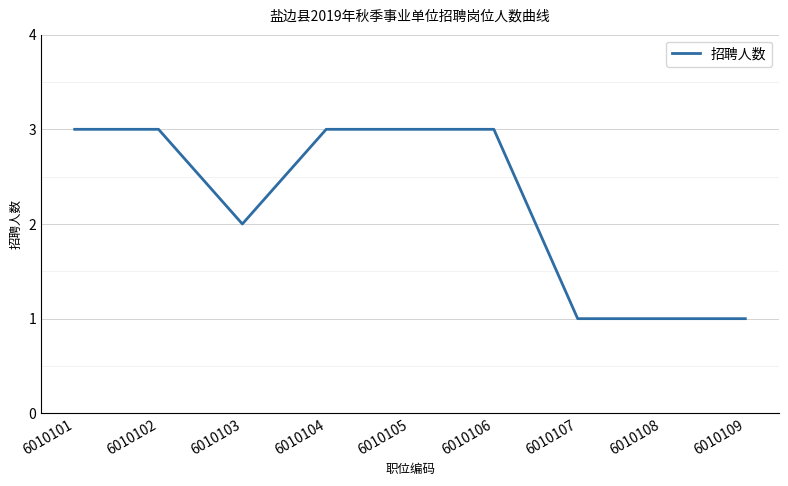

What is the maximum value shown in the chart?

3